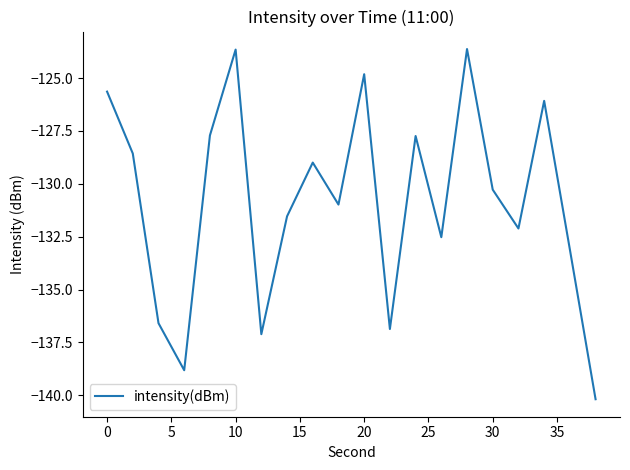

What is the greatest value displayed?

-123.6